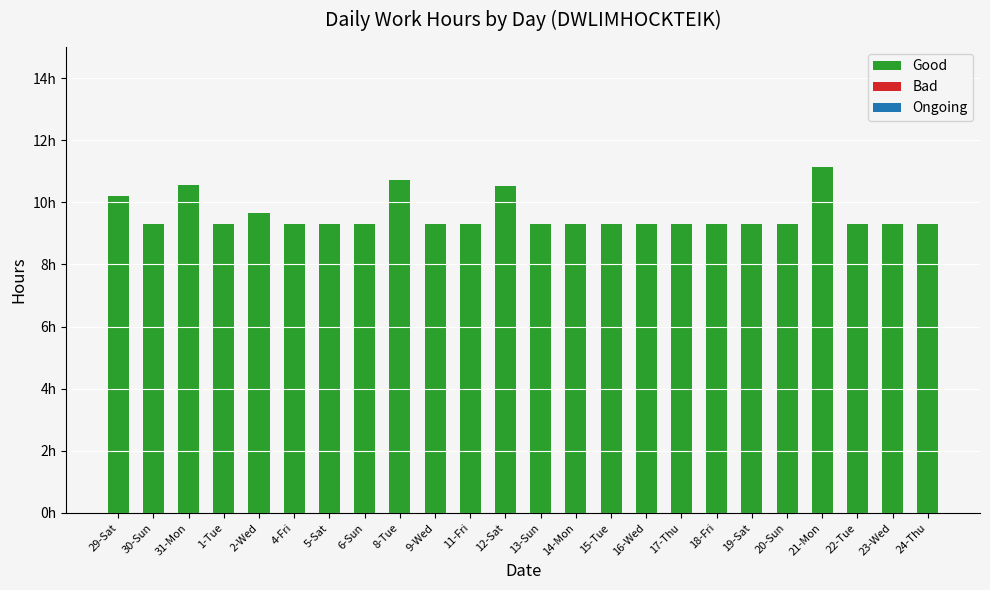

Between 14-Mon and 12-Sat, which is larger?

12-Sat